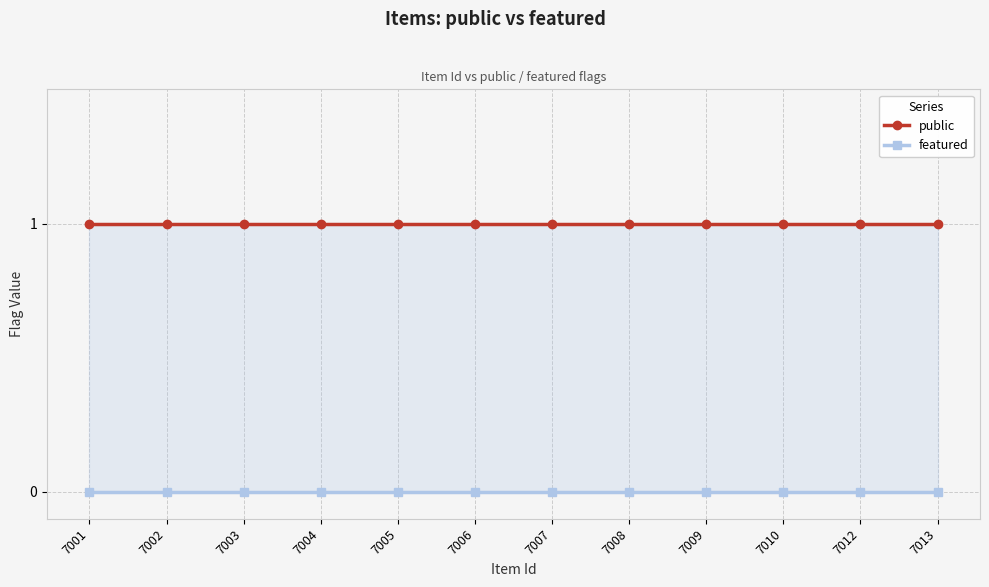

True or false: public has more than 2 points higher than both neighbors.

False